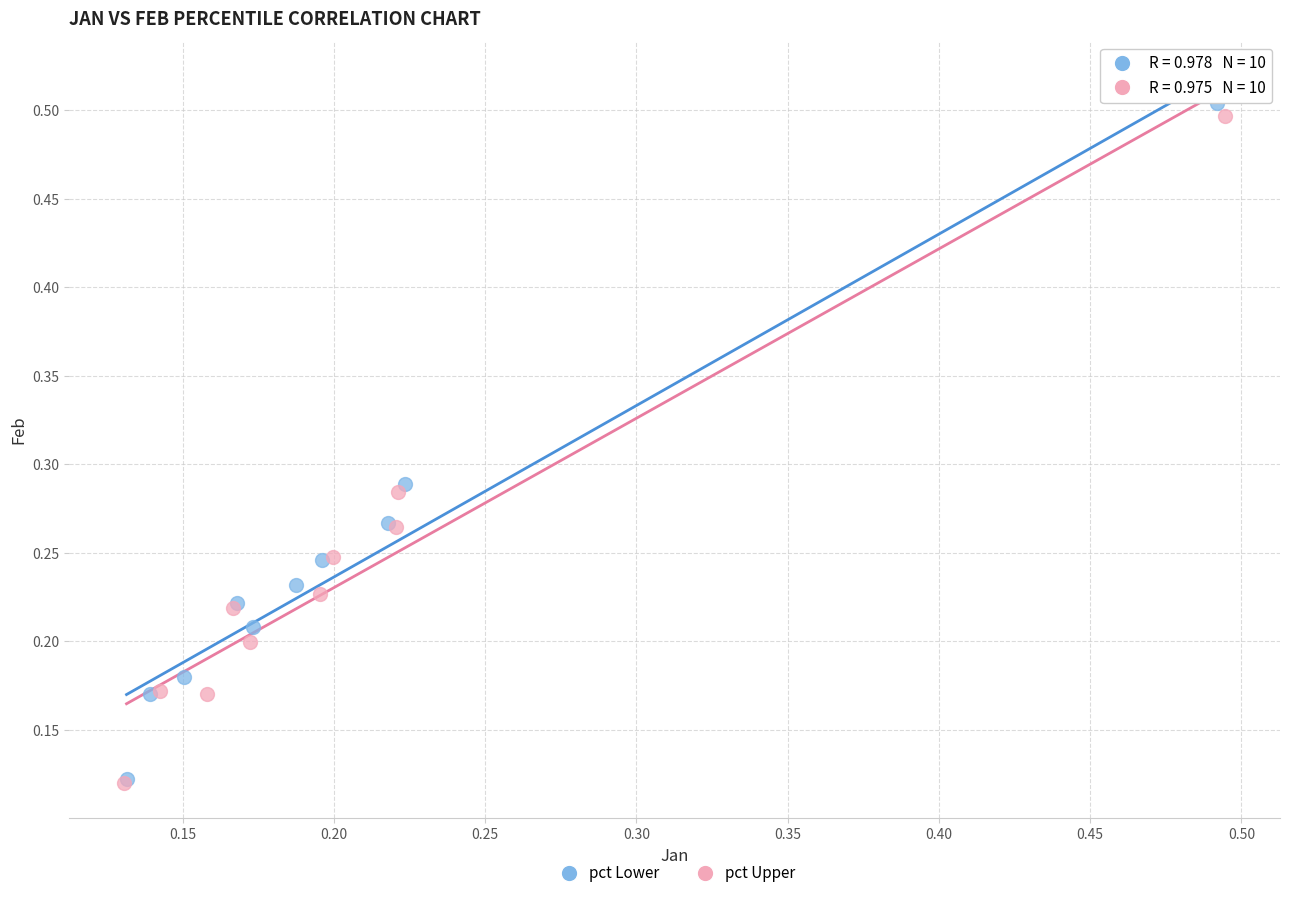

Which series has the widest spread of Y values?

pct Lower